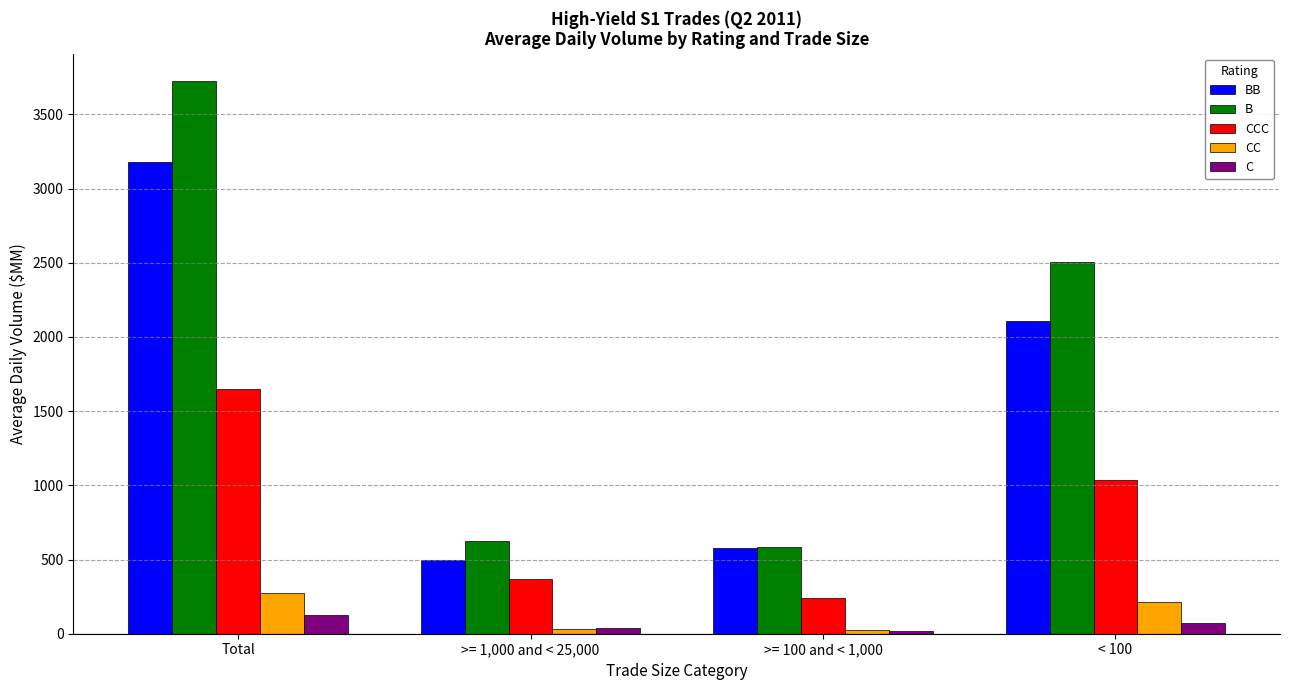

What is the label of the 4th bar from the right?

Total